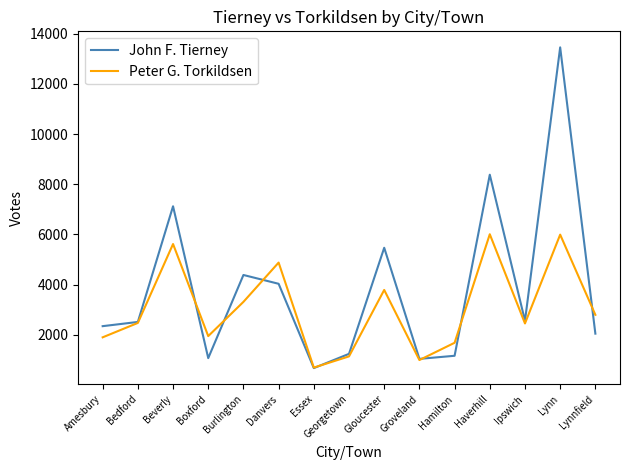

What is the spread (max minus min) of values at Danvers?

845